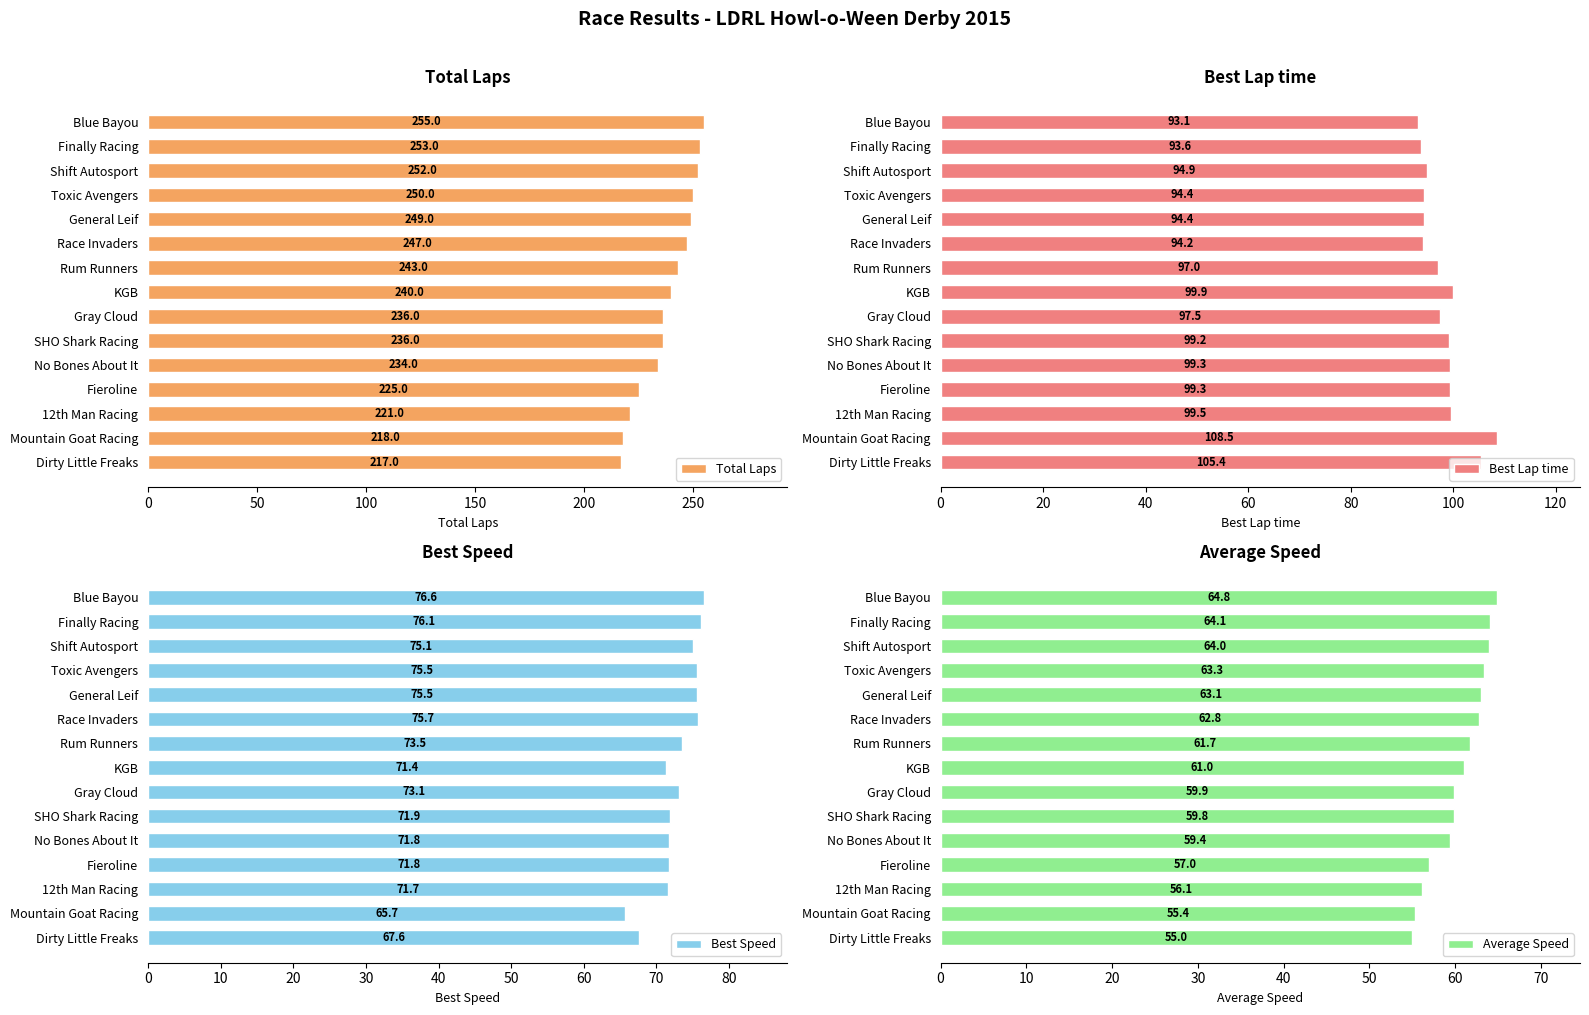

Rank the series by their maximum value, from highest to lowest.

Total Laps, Best Lap time, Best Speed, Average Speed